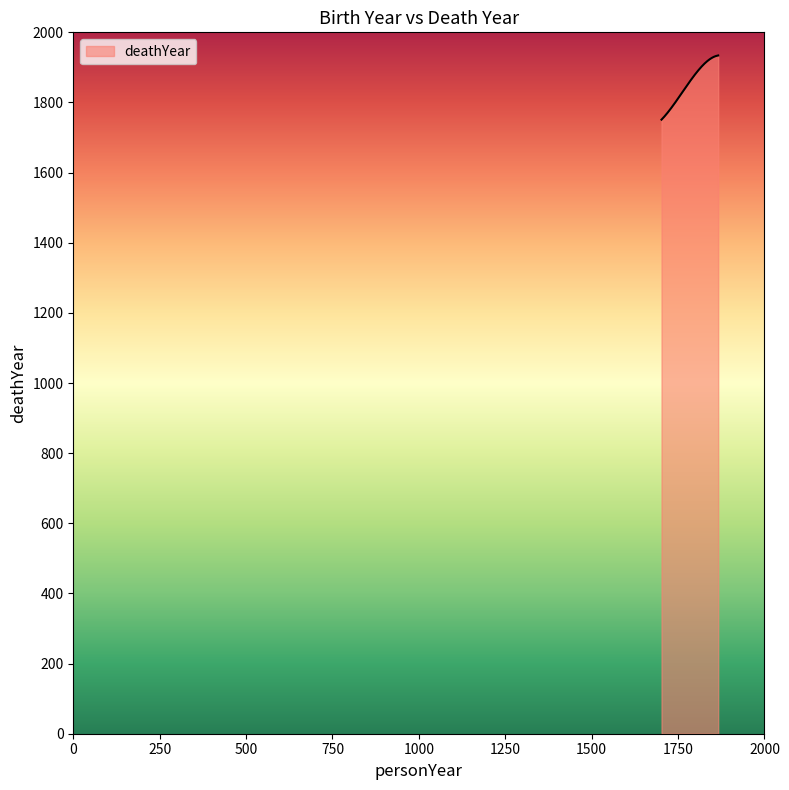

What is the smallest value displayed?

1751.0